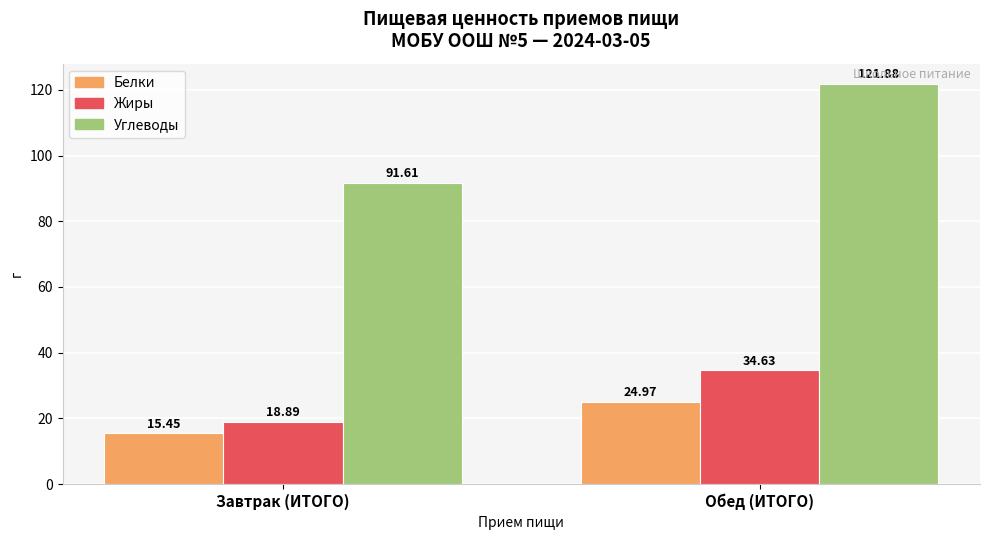

Which series has the widest spread of values?

Углеводы